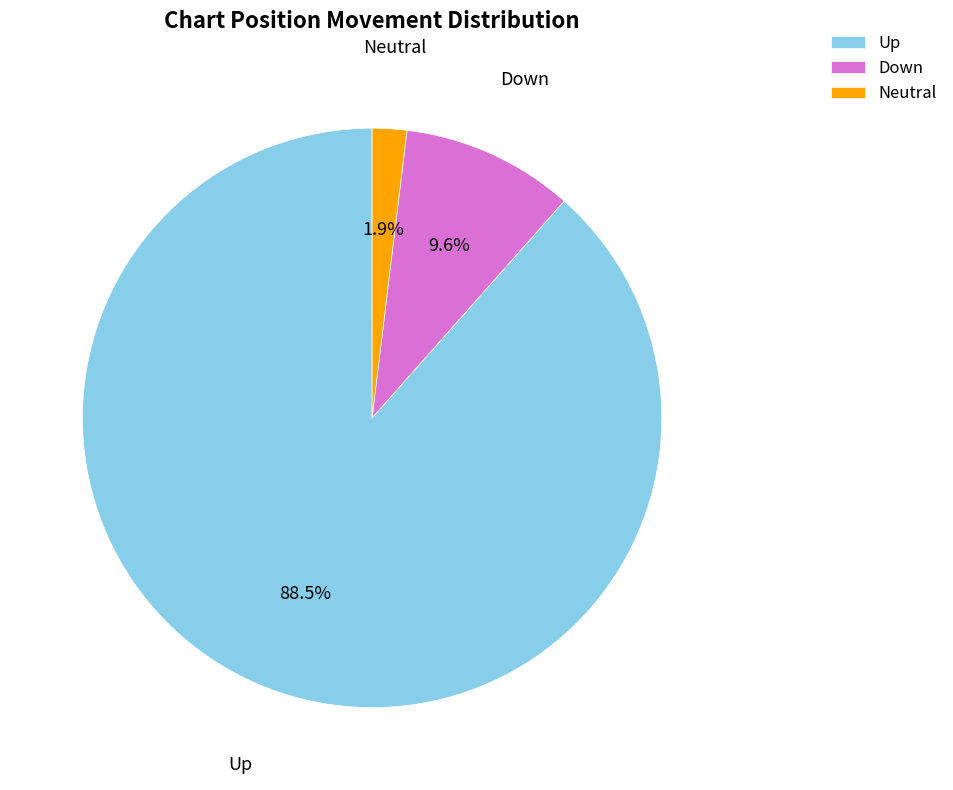

How many slices are in this pie chart?

3